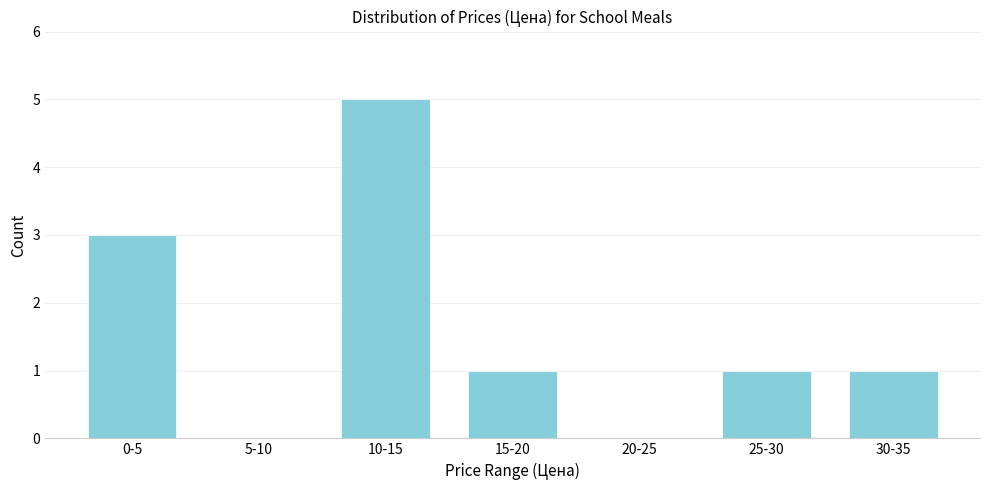

Reading right to left, transcribe all the data shown in this chart.

30-35=1	25-30=1	20-25=0	15-20=1	10-15=5	5-10=0	0-5=3